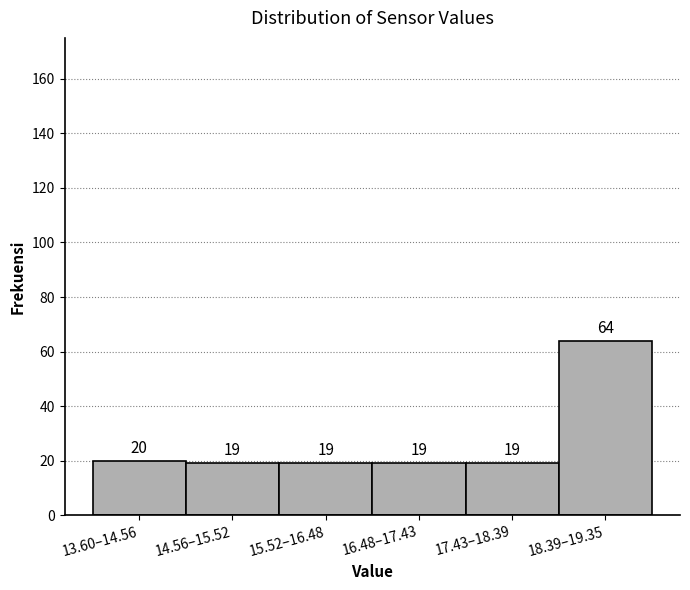

Reading left to right, what are all the values shown in this chart?

20	19	19	19	19	64